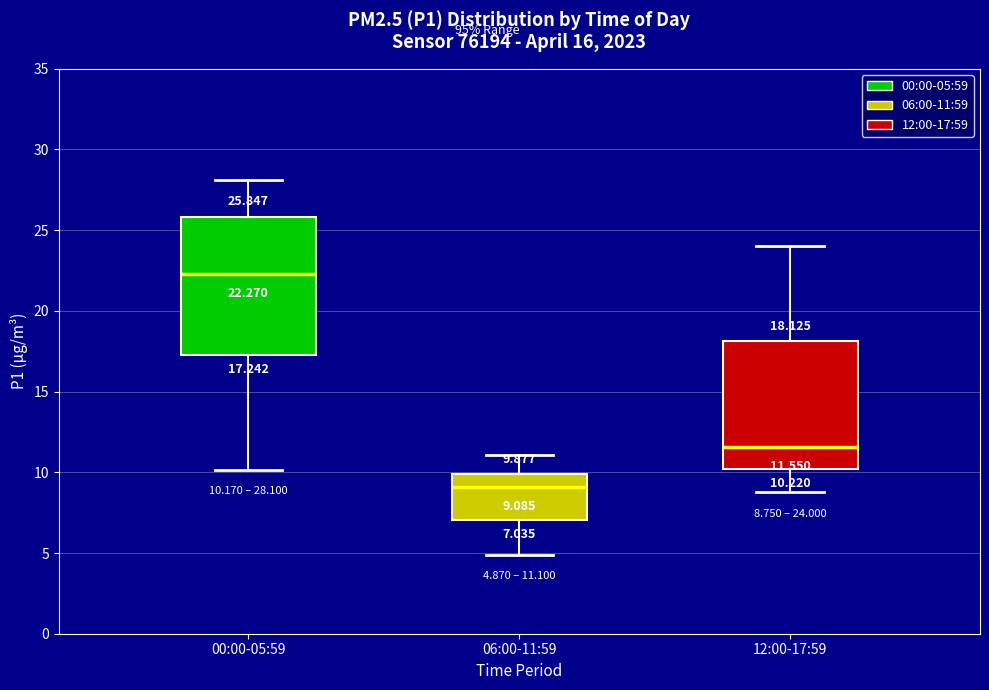

Comparing the boxes themselves (not the whiskers), which one is the tallest?

00:00-05:59